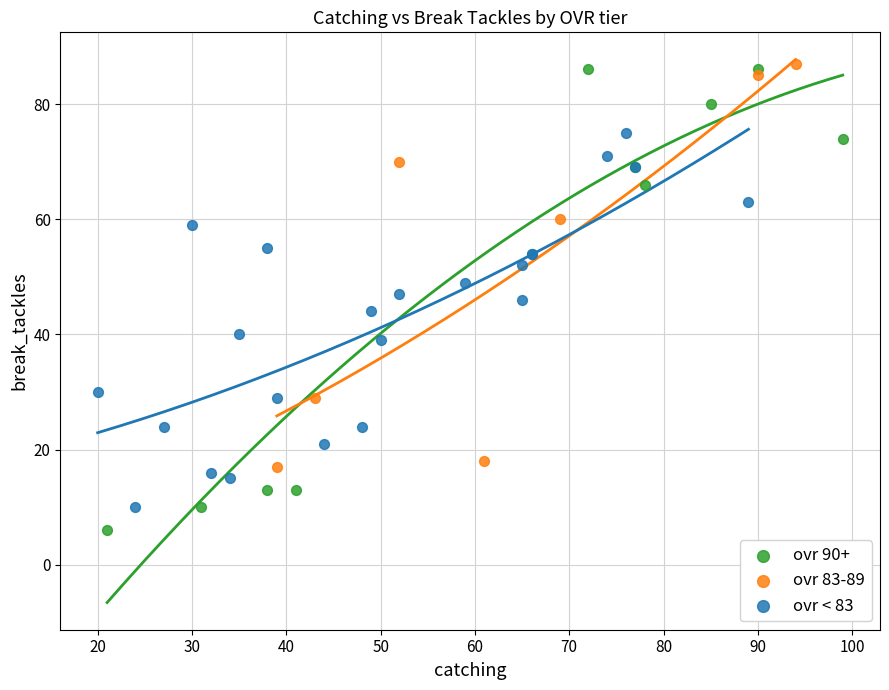

Which series has the widest spread of Y values?

ovr 90+